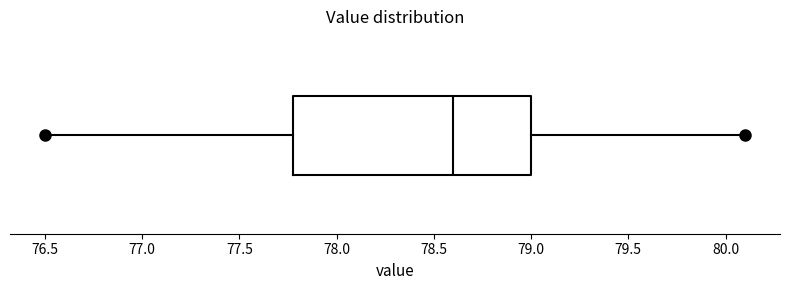

Transcribe this box plot: give where the median line is, the range the box spans, and where the two whiskers end, as read against the x-axis. The values are not printed on the chart, so give them approximately, as read against the axis.

median 78.6, box 77.8 to 79.0, whiskers 76.5 to 80.1